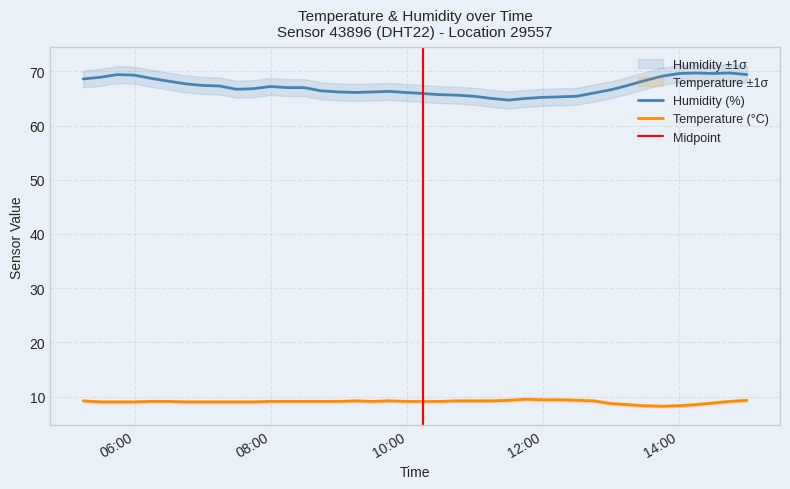

True or false: temperature and humidity cross at least once.

False